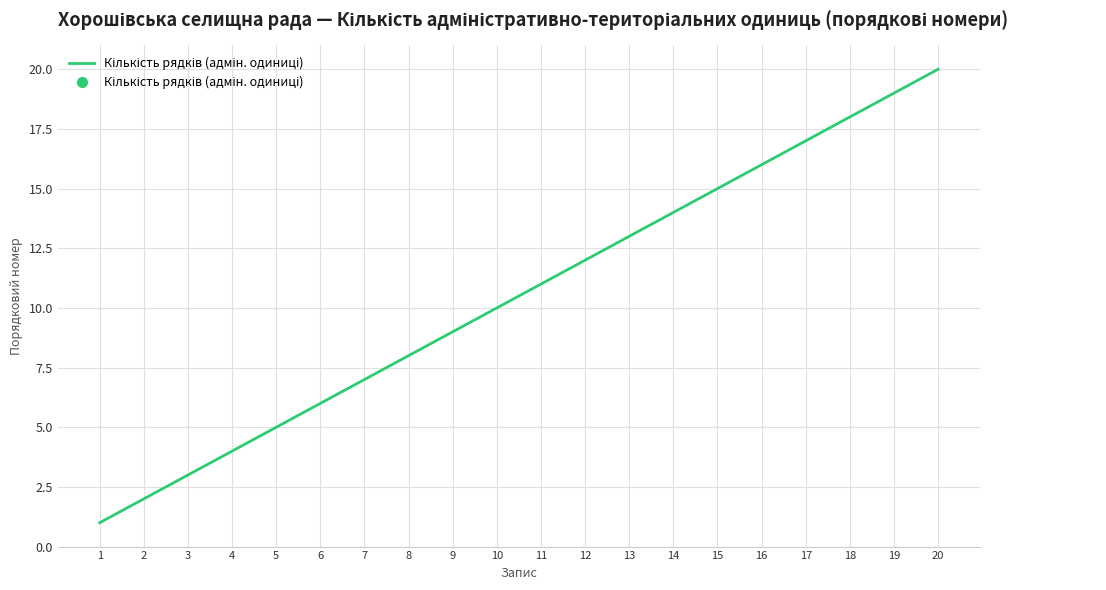

The value at 5 is 5. True or false?

True